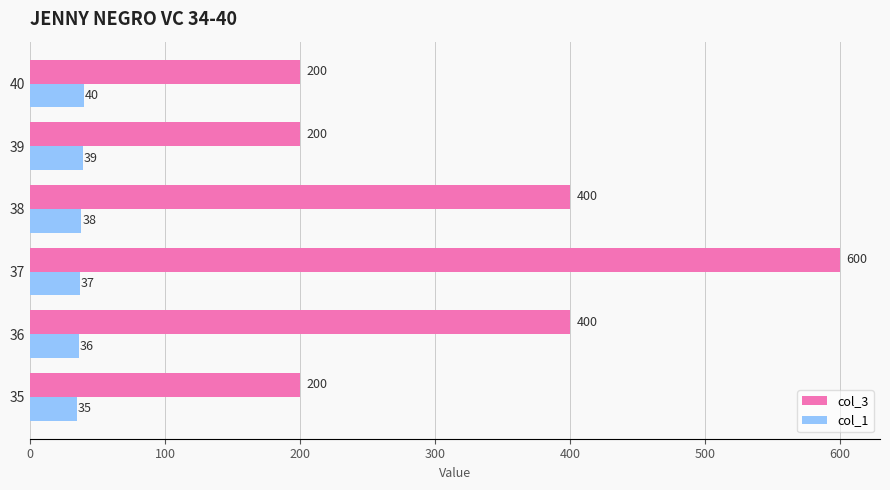

What is the sum of the col_1 values at 39 and 37?

76